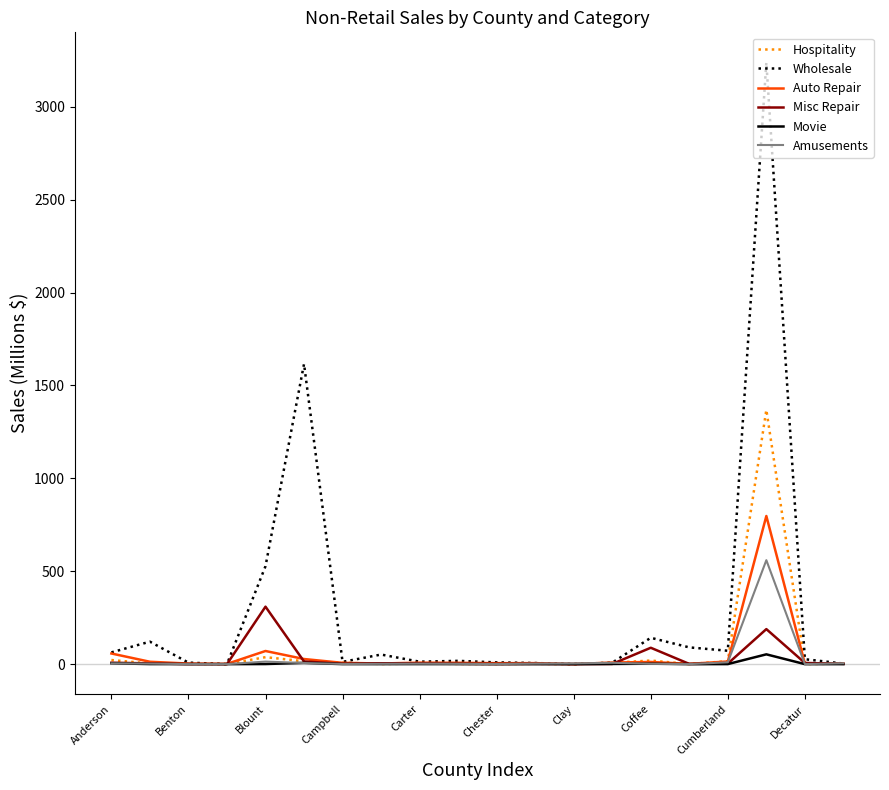

List the series in order of their peak value, highest first.

Wholesale, Hospitality, Auto Repair, Amusements, Misc Repair, Movie